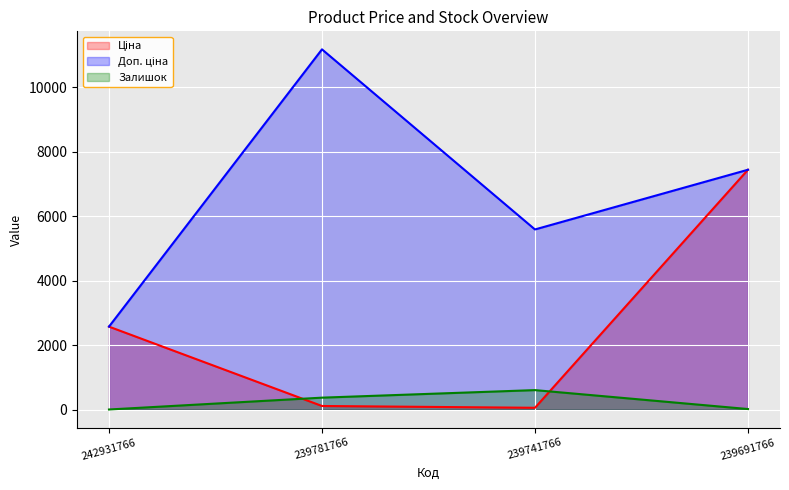

Count the number of categories in the chart.

4